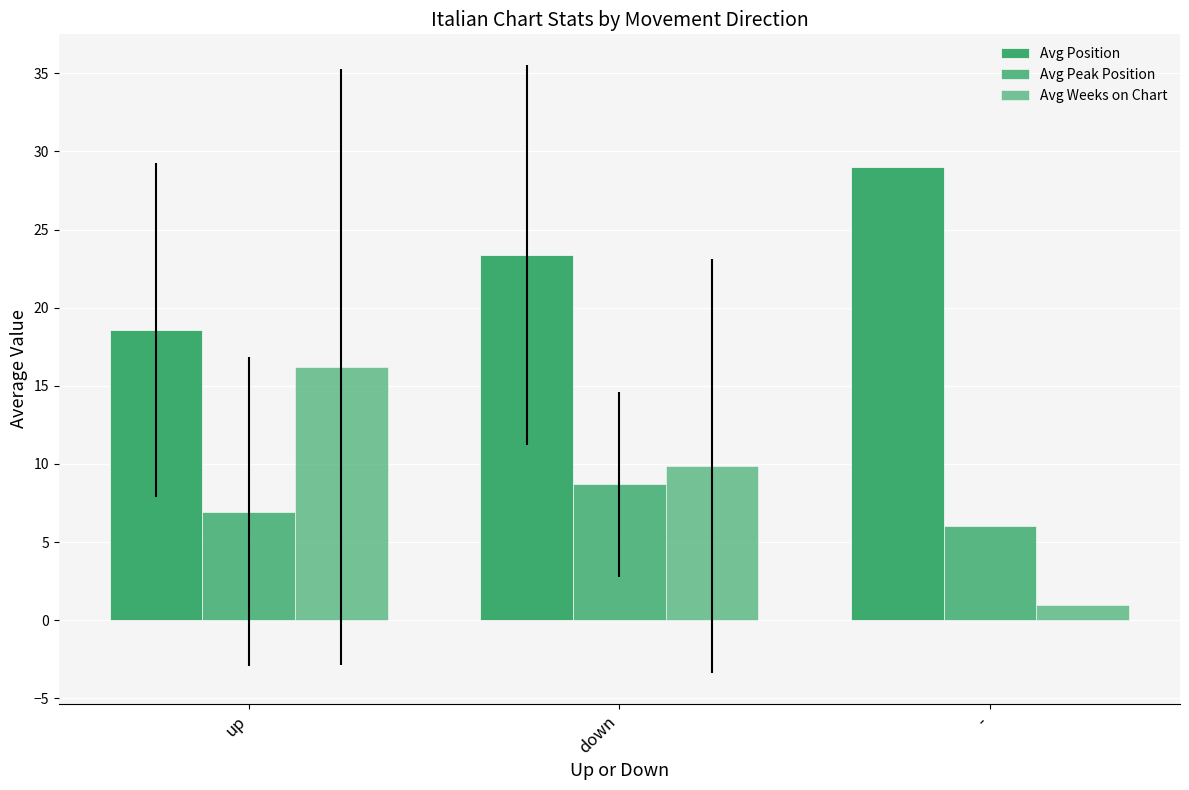

How many data points in Avg Position are less than 23?

1